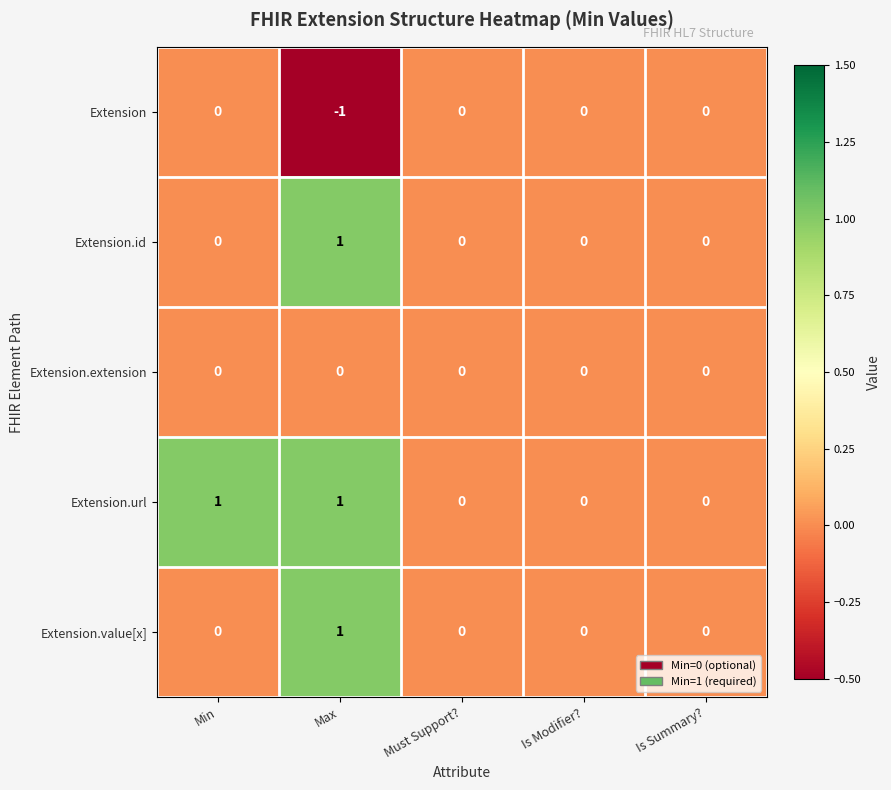

Count the Extension values in the range 0 to 1.

4